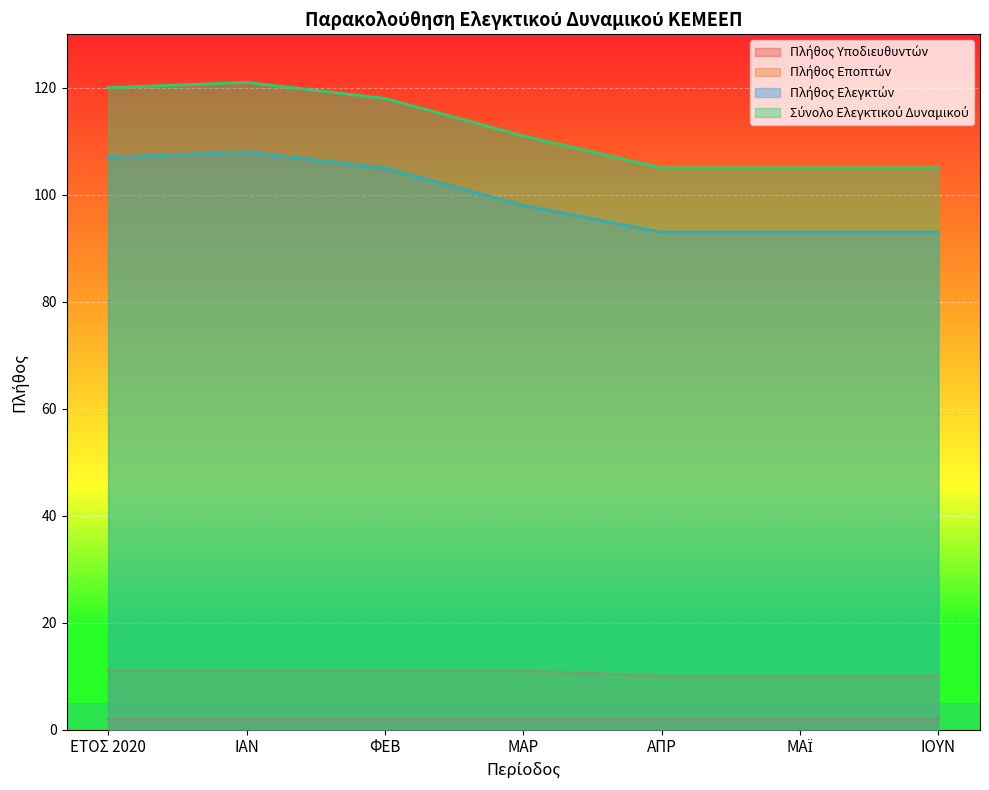

What is the difference between the second highest and minimum values in the Πλήθος Ελεγκτών series?

14